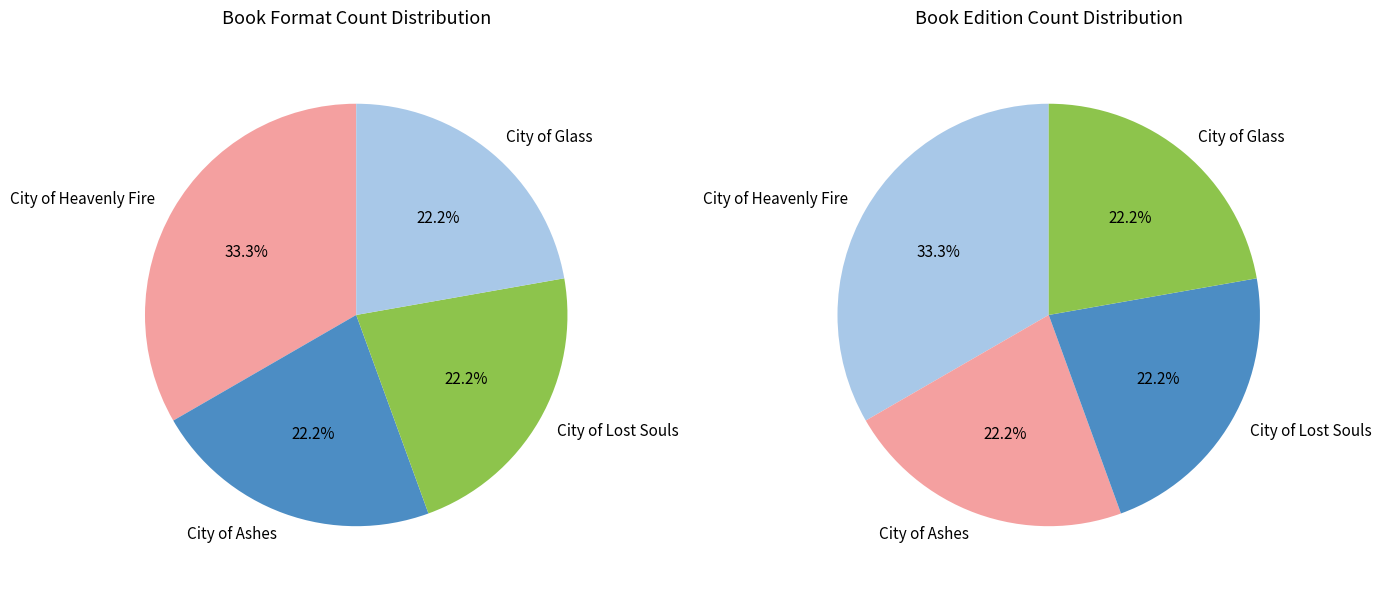

Approximately how many times larger is the value at City of Glass compared to City of Lost Souls?

1.0